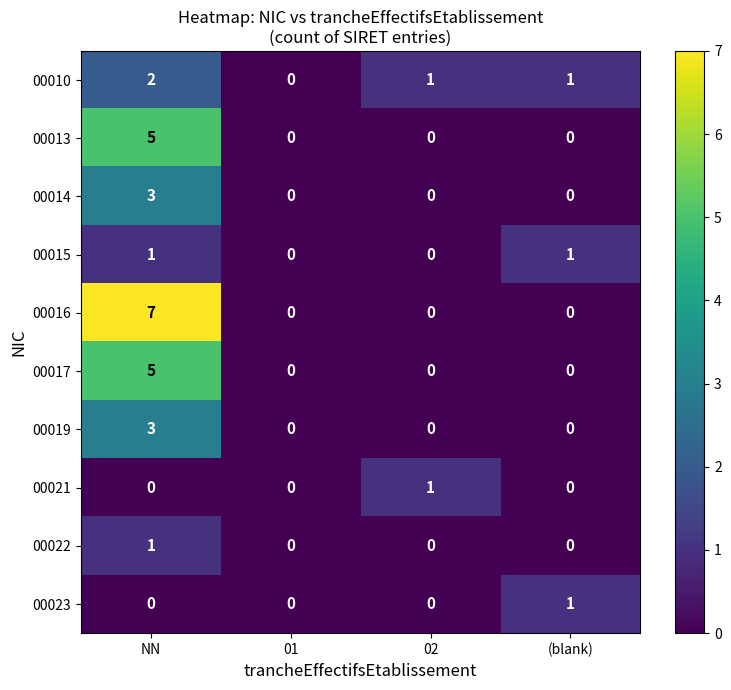

Which series has the largest total across all categories?

00016